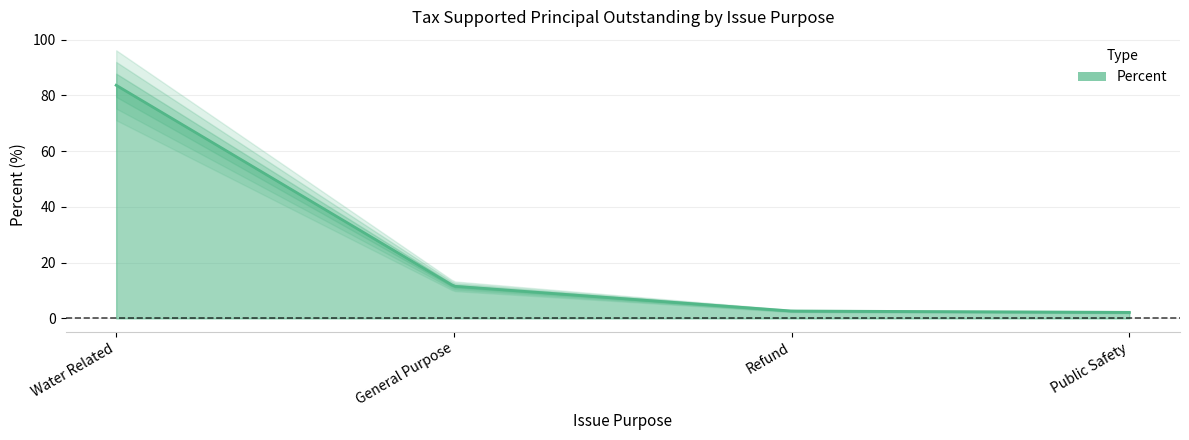

True or false: the data shows 11.5 at General Purpose.

True